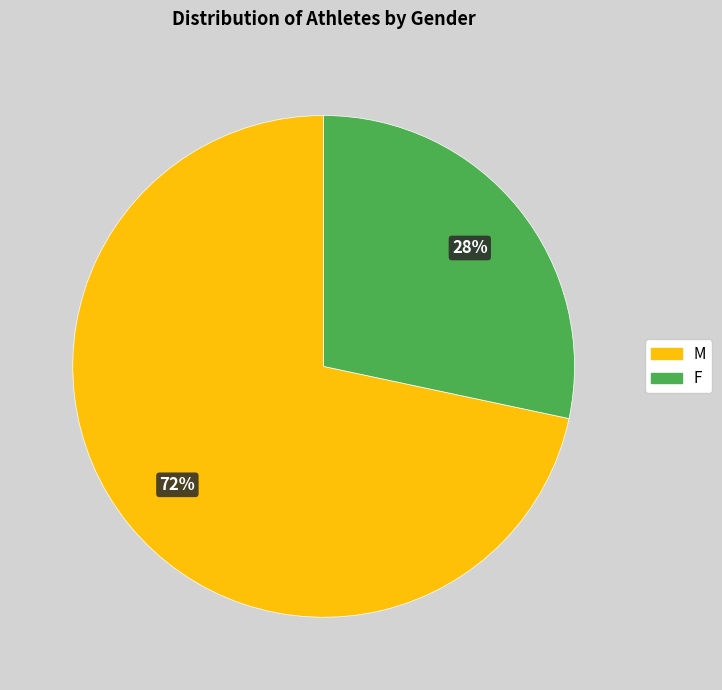

Between M and F, which is larger?

M